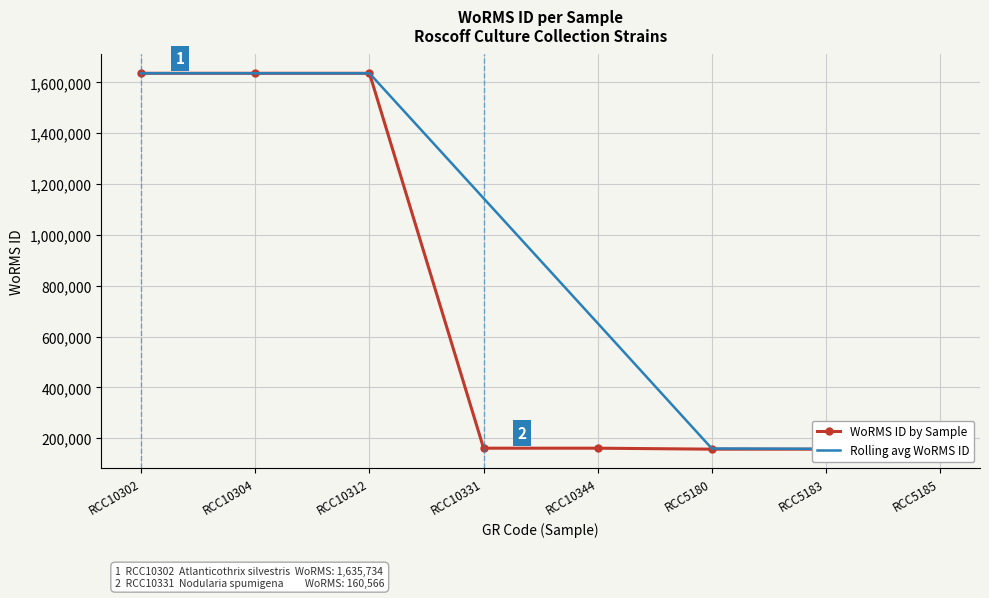

Is it true that WoRMS ID by Sample equals 232215.7 at RCC5183?

False